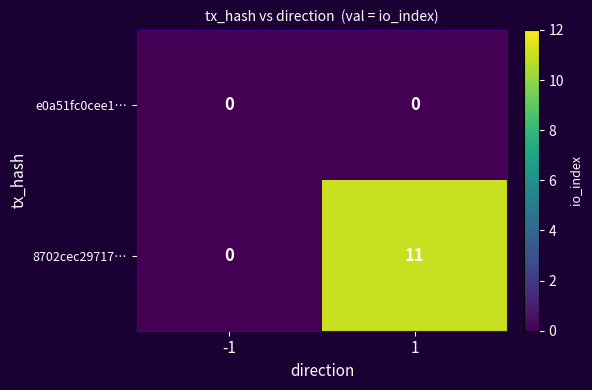

What is the difference between the highest and lowest values at 1?

11